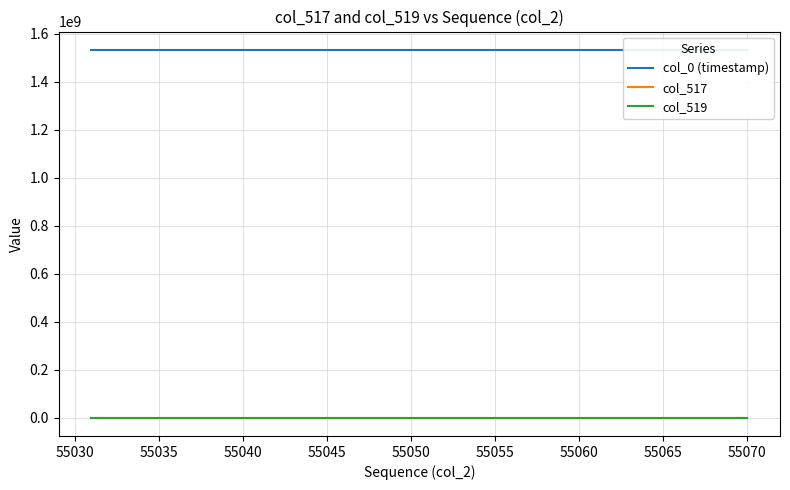

True or false: col_519 and col_517 intersect in this chart.

False